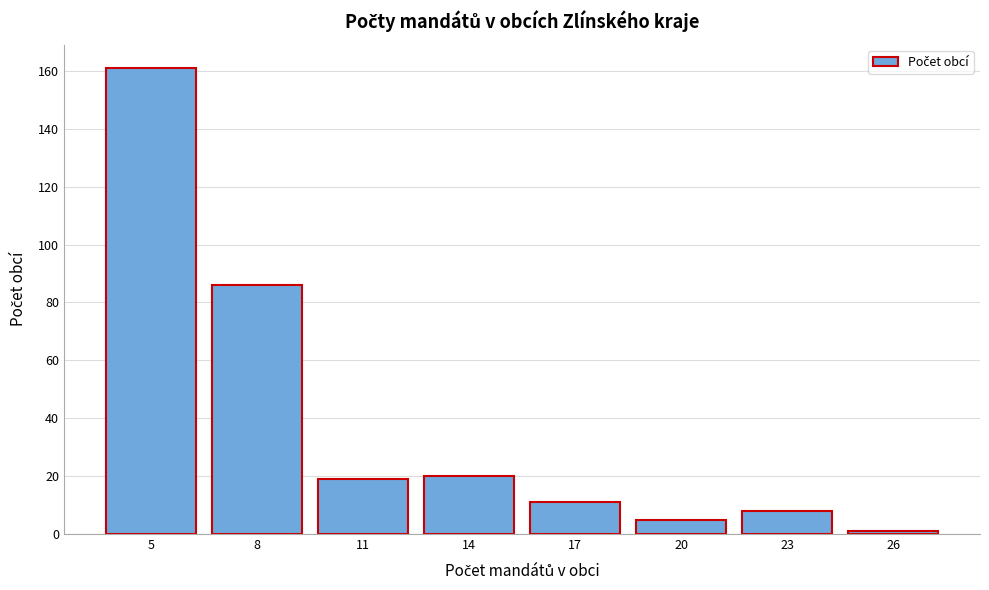

Reading left to right, list all the values displayed in this chart.

161	86	19	20	11	5	8	1